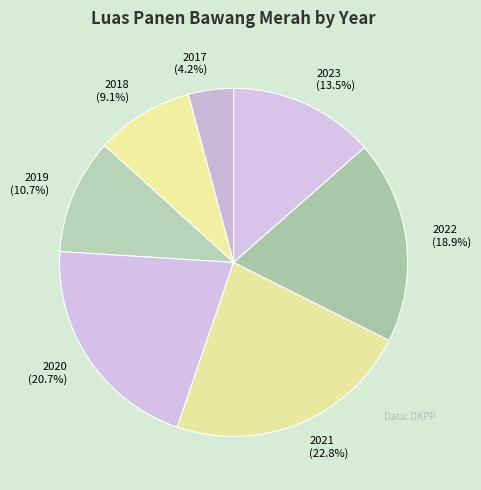

Is there a majority slice in this chart?

No